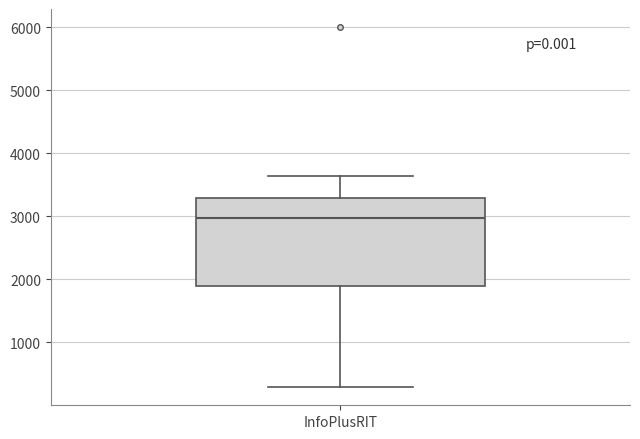

Read this box plot against the y-axis: the position of the median line, the range covered by the box, and the ends of both whiskers. The values are not printed on the chart, so give them approximately, as read against the axis.

median 3000, box 1900 to 3300, whiskers 300 to 3600